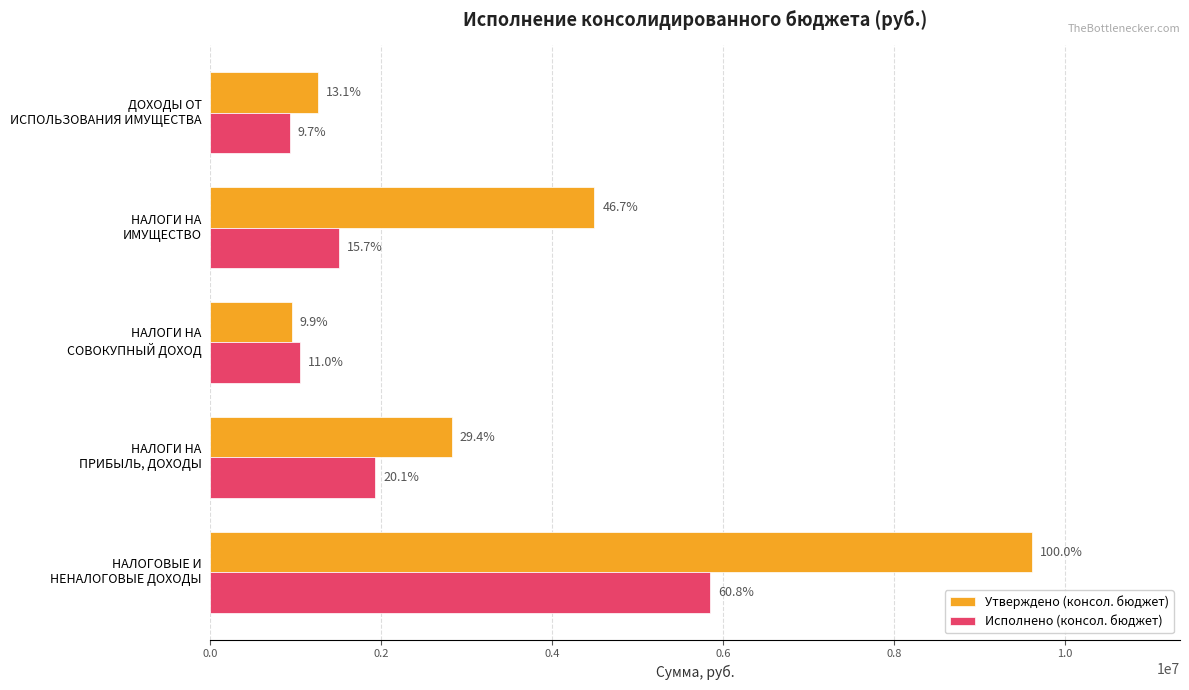

Reading right to left, what are all the values shown in this chart?

Утверждено (консол. бюджет): 1262200.0	4495400.0	954400.0	2827200.0	9616800.0
Исполнено (консол. бюджет): 931593.3	1509657.2	1055156.6	1934148.6	5849722.0